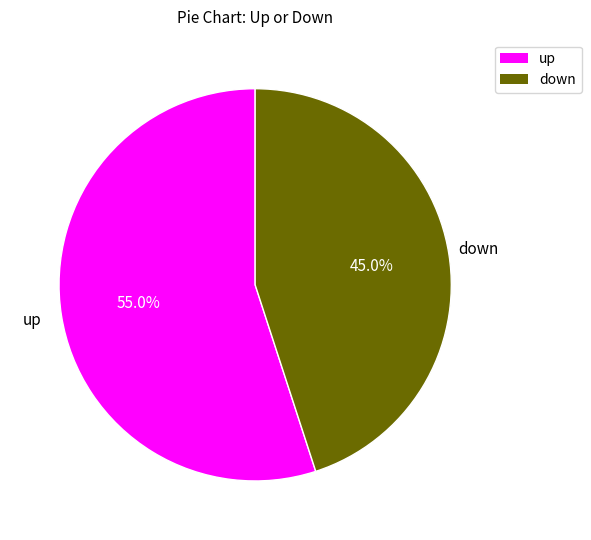

Is the sum of up and down greater than half?

Yes